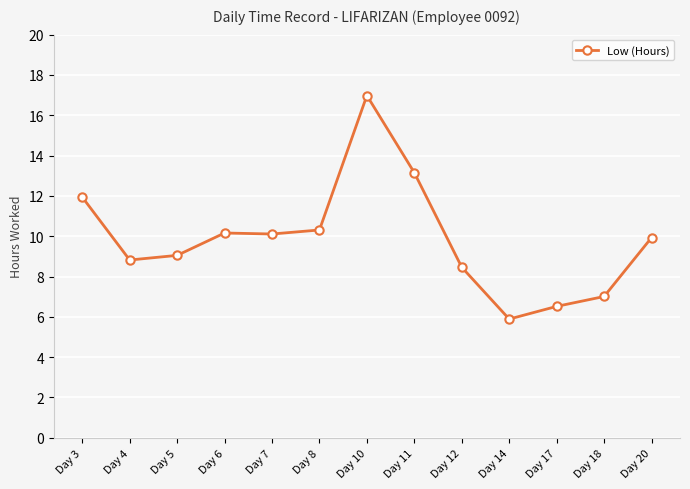

Read the value at Day 17.

6.5